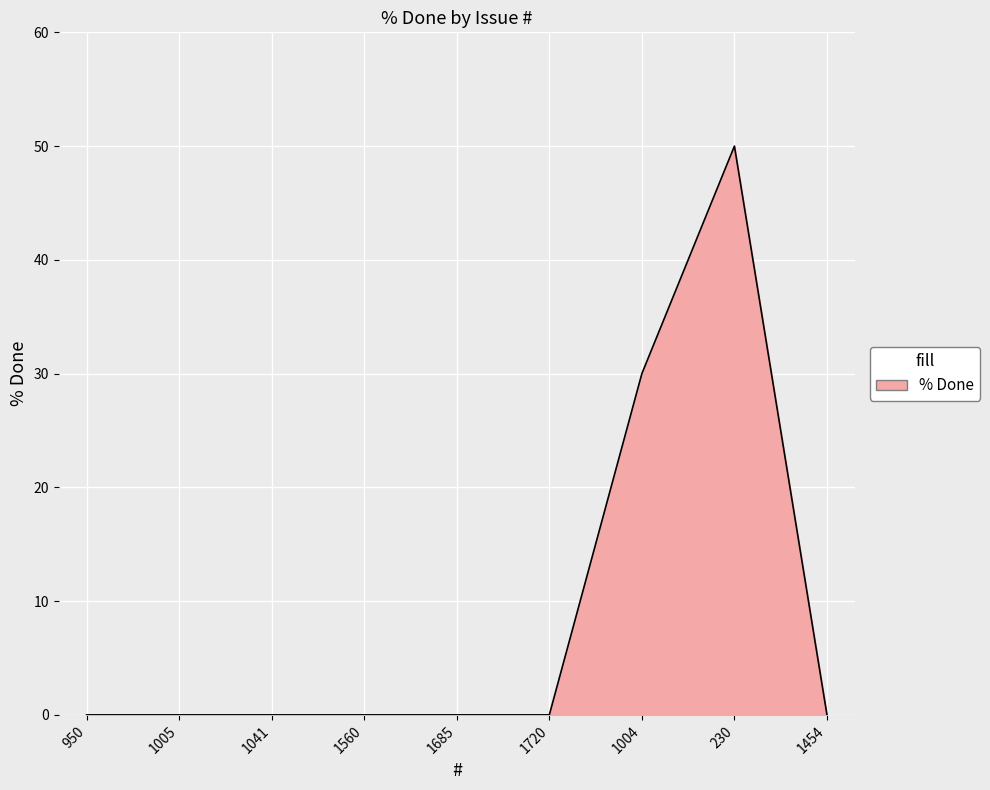

Reading left to right, list all the values displayed in this chart.

0	0	0	0	0	0	30	50	0